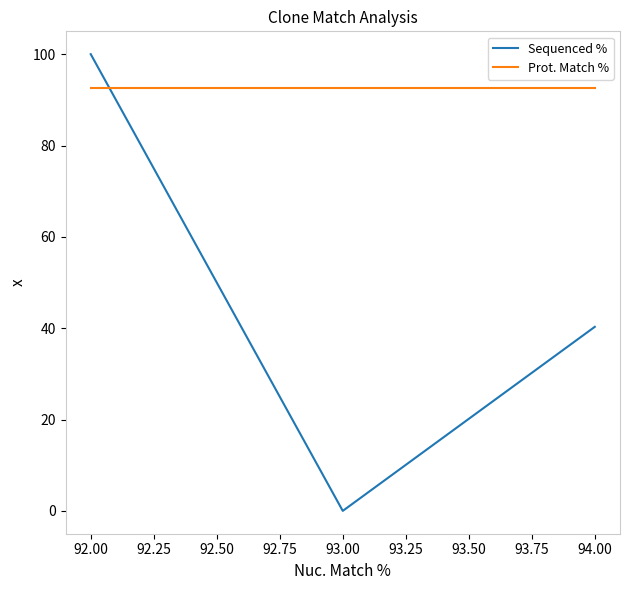

Which series has the largest total across all categories?

Prot. Match %